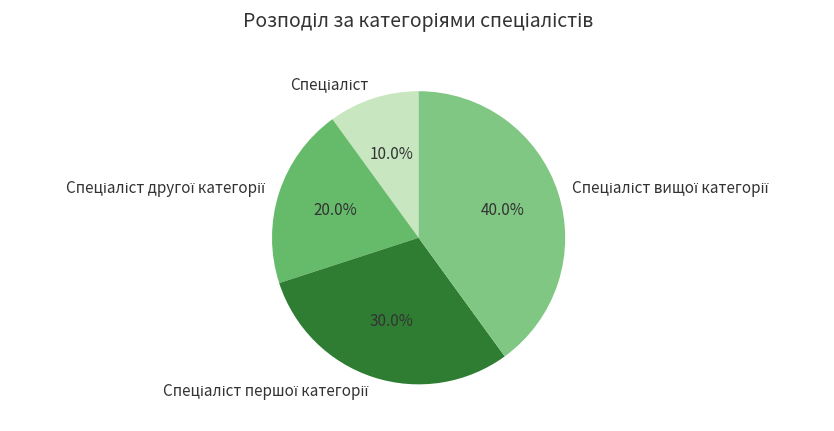

Does any single category account for the majority?

No